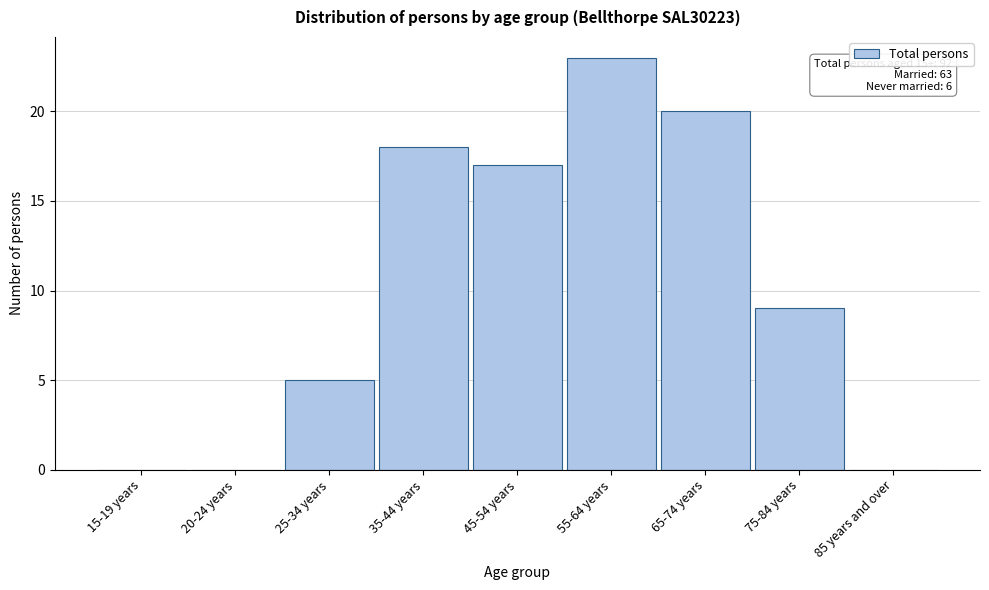

Reading left to right, list all the values displayed in this chart.

15-19 years=0	20-24 years=0	25-34 years=5	35-44 years=18	45-54 years=17	55-64 years=23	65-74 years=20	75-84 years=9	85 years and over=0